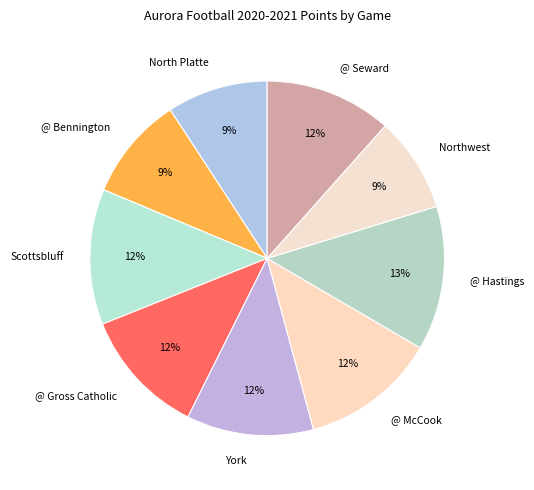

How many segments does this pie chart have?

9